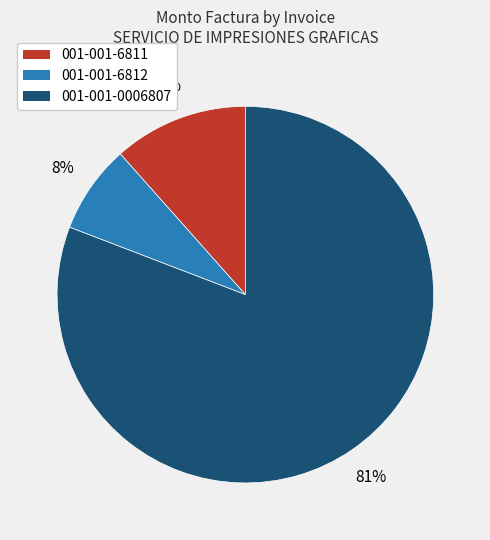

Combined, do 001-001-6811 and 001-001-0006807 account for over 50%?

Yes